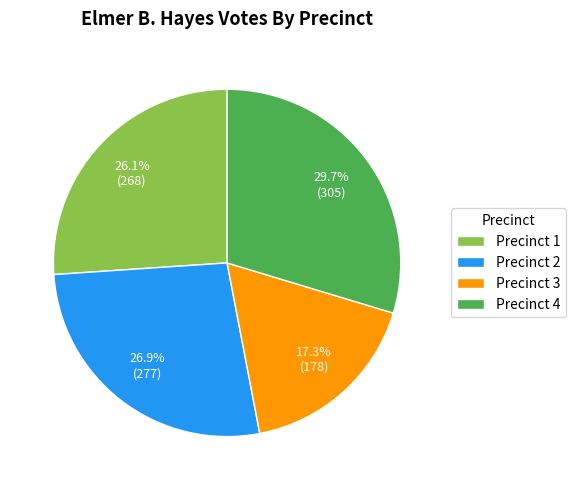

What is the total percentage of Precinct 2 and Precinct 1?

53.0%